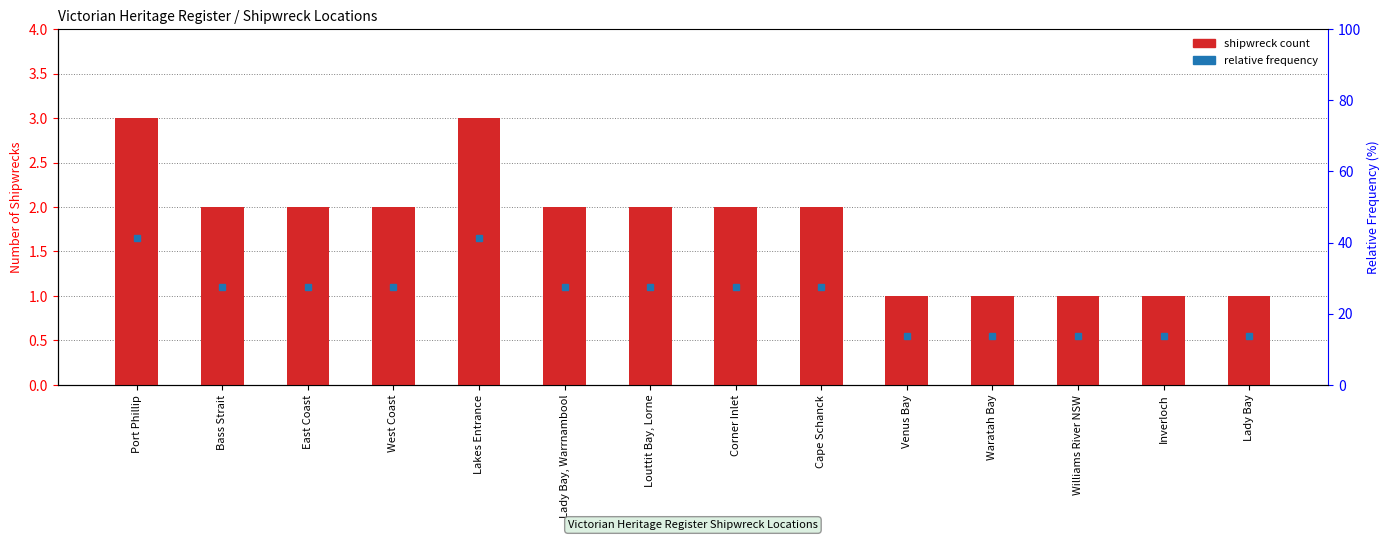

Reading right to left, transcribe all the data shown in this chart.

Lady Bay=1	Inverloch=1	Williams River NSW=1	Waratah Bay=1	Venus Bay=1	Cape Schanck=2	Corner Inlet=2	Louttit Bay, Lorne=2	Lady Bay, Warrnambool=2	Lakes Entrance=3	West Coast=2	East Coast=2	Bass Strait=2	Port Phillip=3